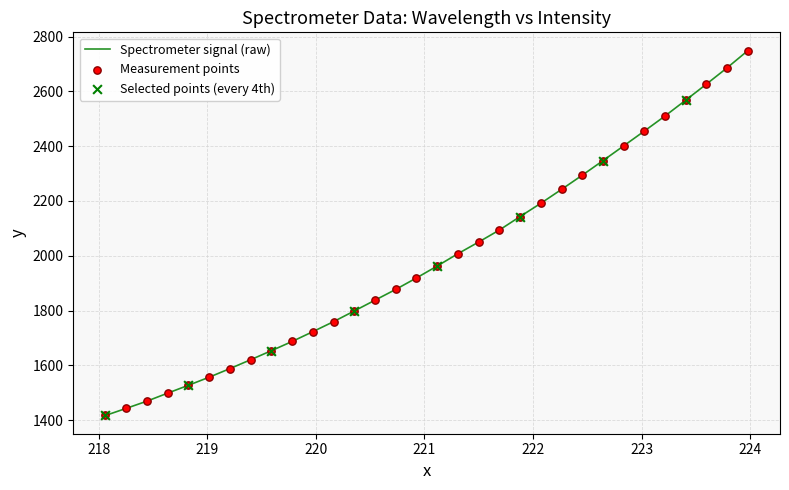

What is the minimum value shown in the chart?

1416.7